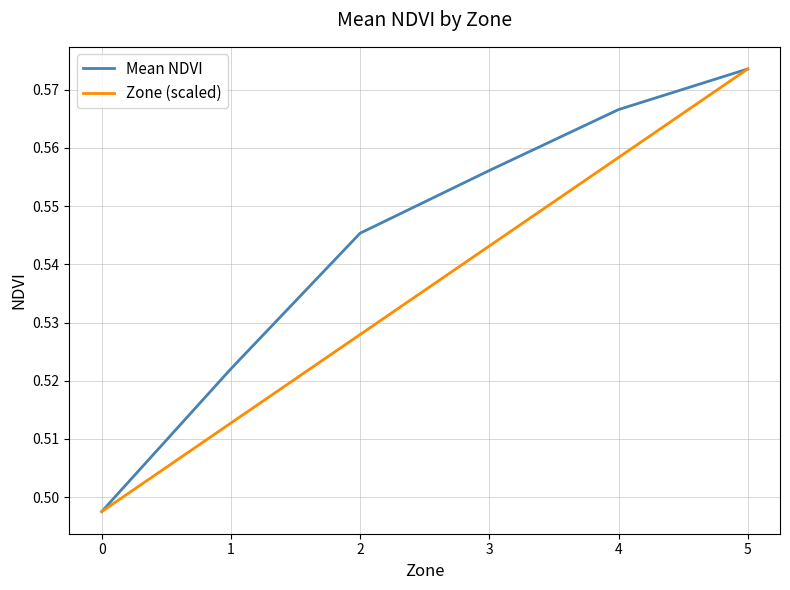

Does the chart display data point markers on the line(s)?

No